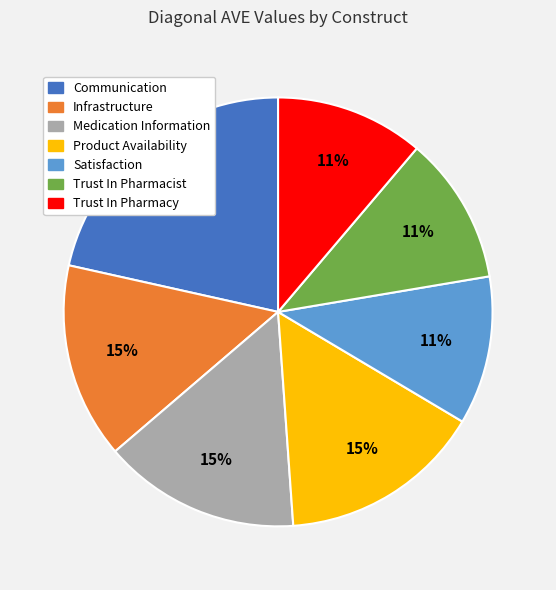

Is the sum of Infrastructure and Satisfaction greater than half?

No